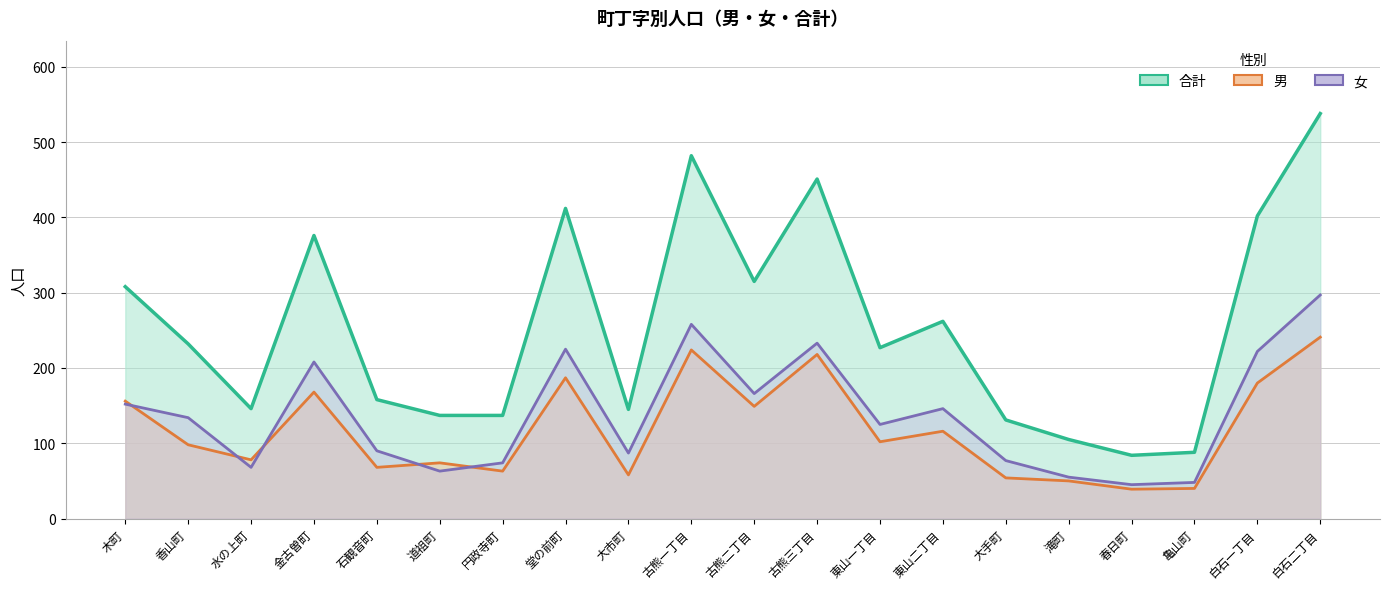

Which series has the largest total across all categories?

合計